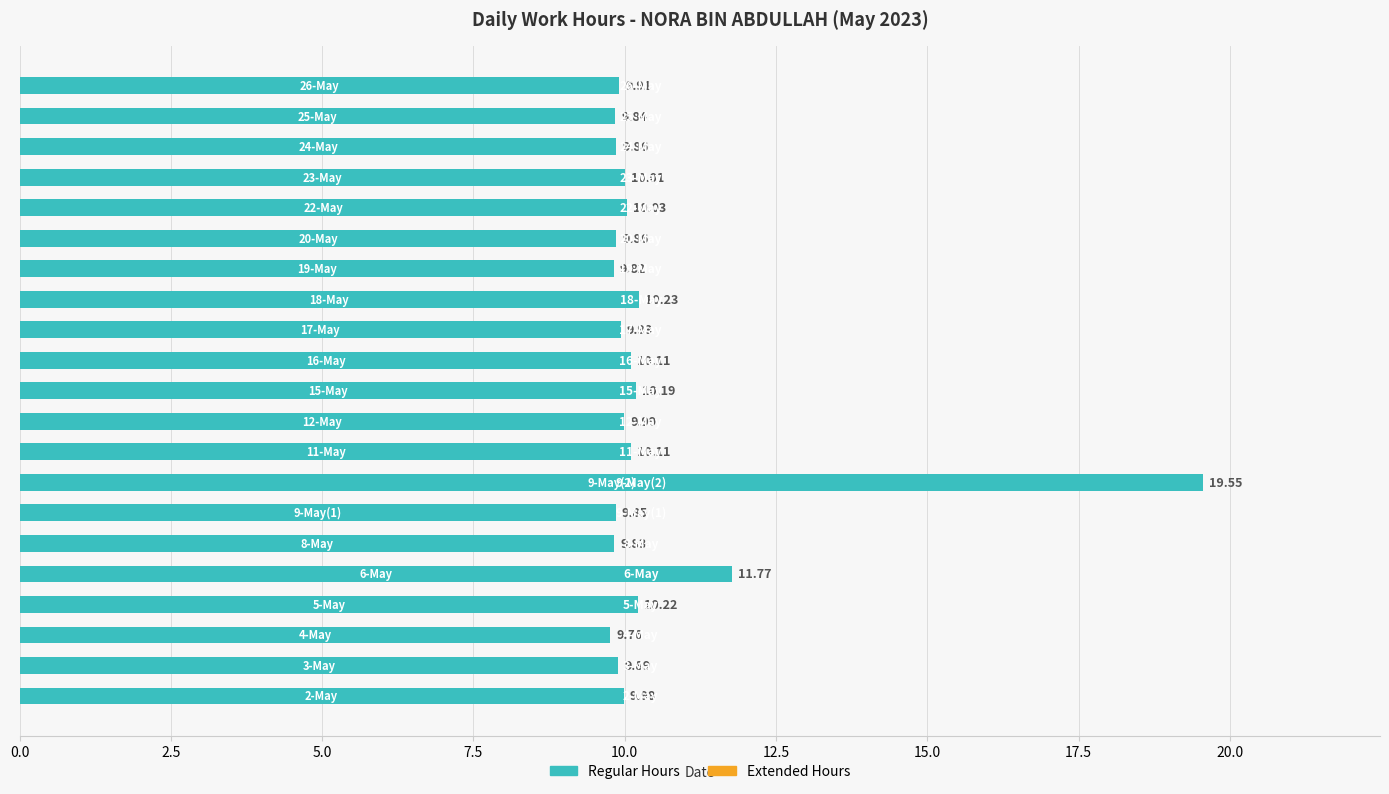

What is the sum of all values?

220.7